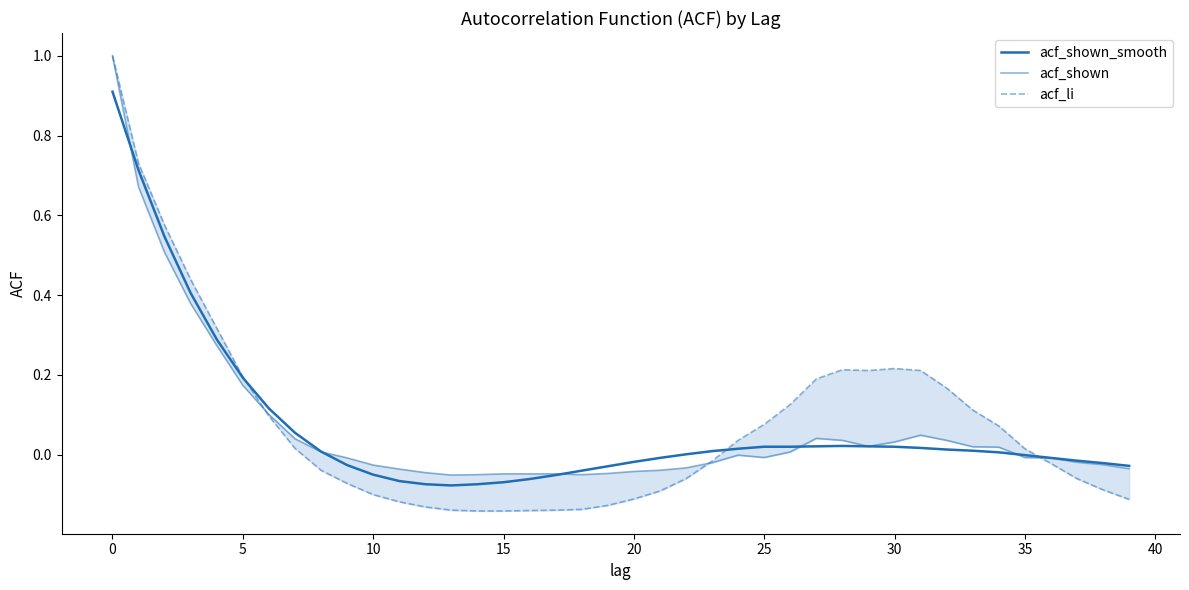

How many lines are shown in the chart?

3